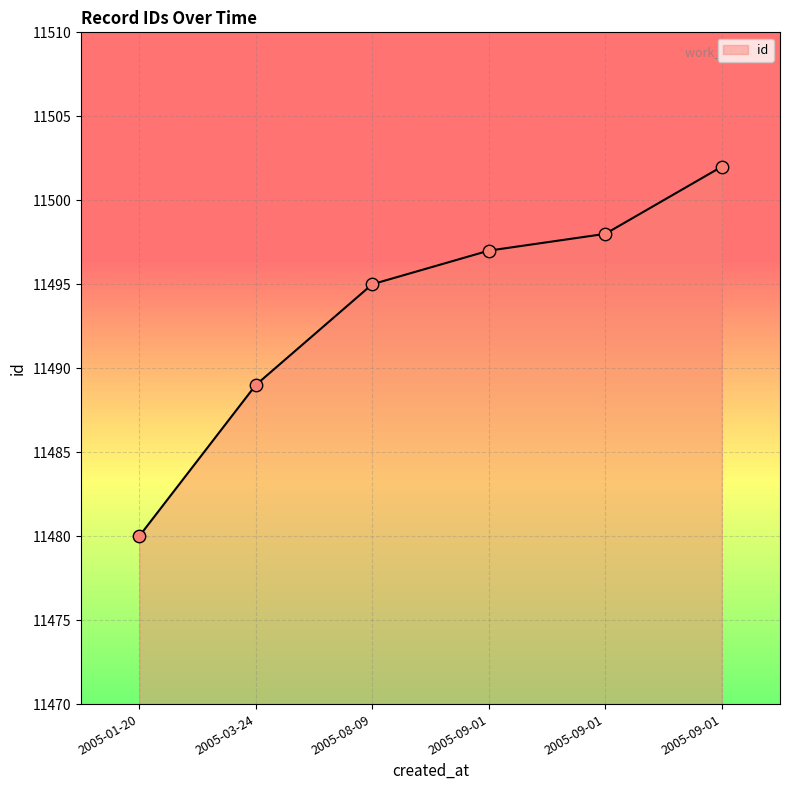

Which has a higher value, 2005-09-01 or 2005-01-20?

2005-09-01